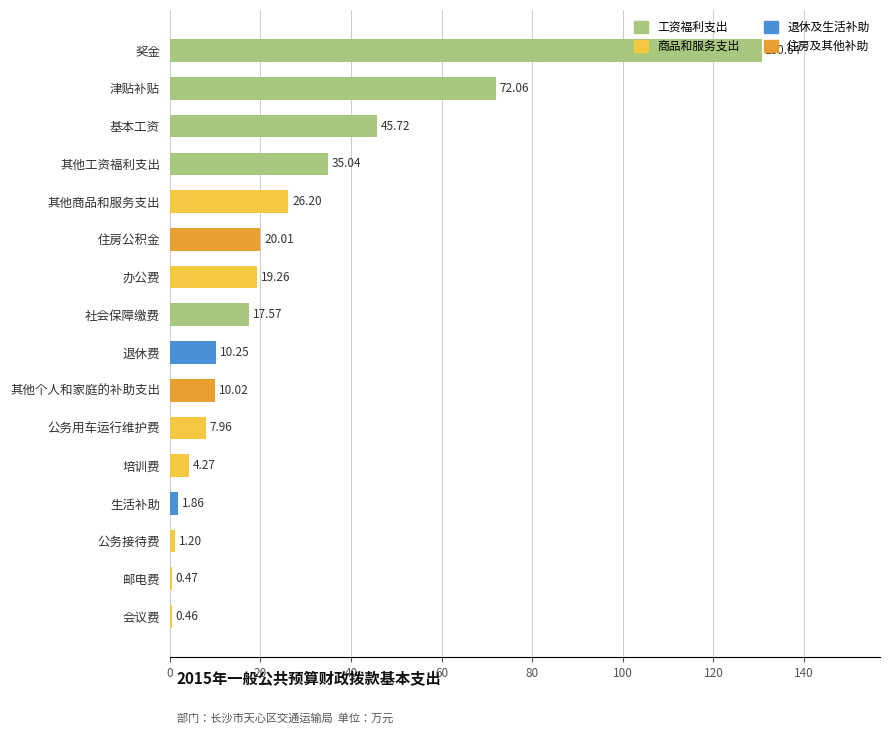

At which label is the value closest to 65?

津贴补贴